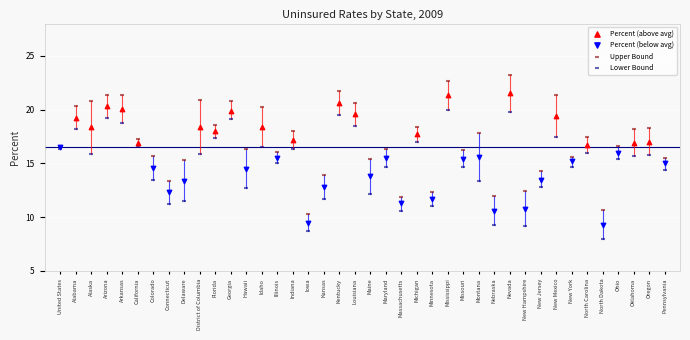

Which series has the largest Y range (max minus min)?

Upper Bound